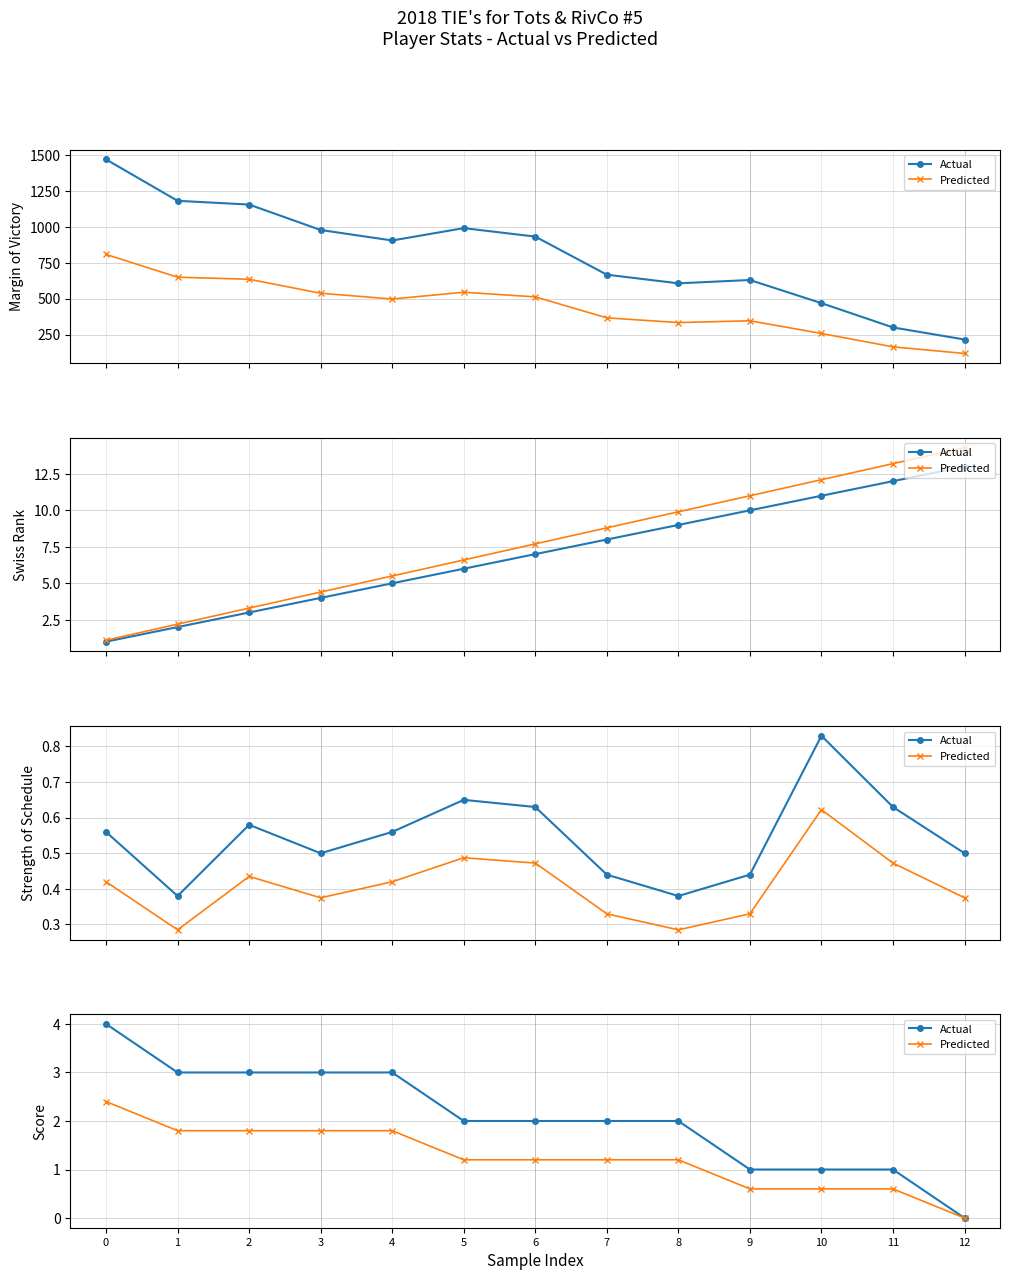

How many lines are shown in the chart?

2